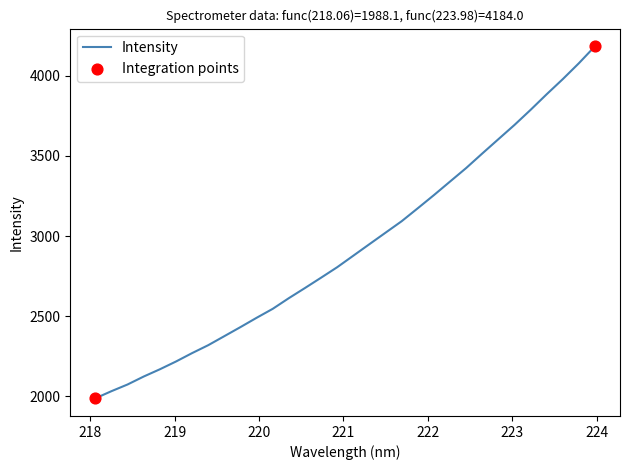

What is the maximum value shown in the chart?

4184.0